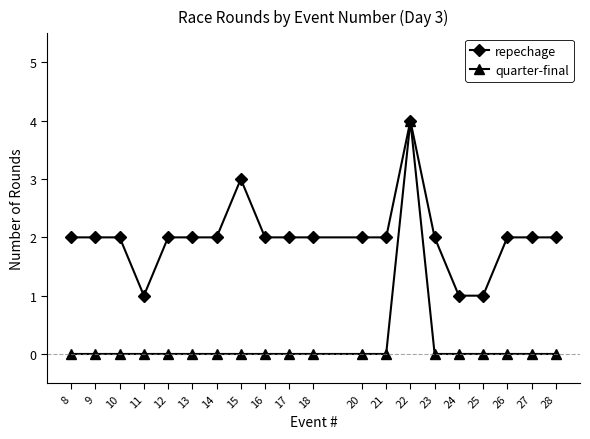

Rank the series at 18 from lowest to highest value.

quarter-final, repechage